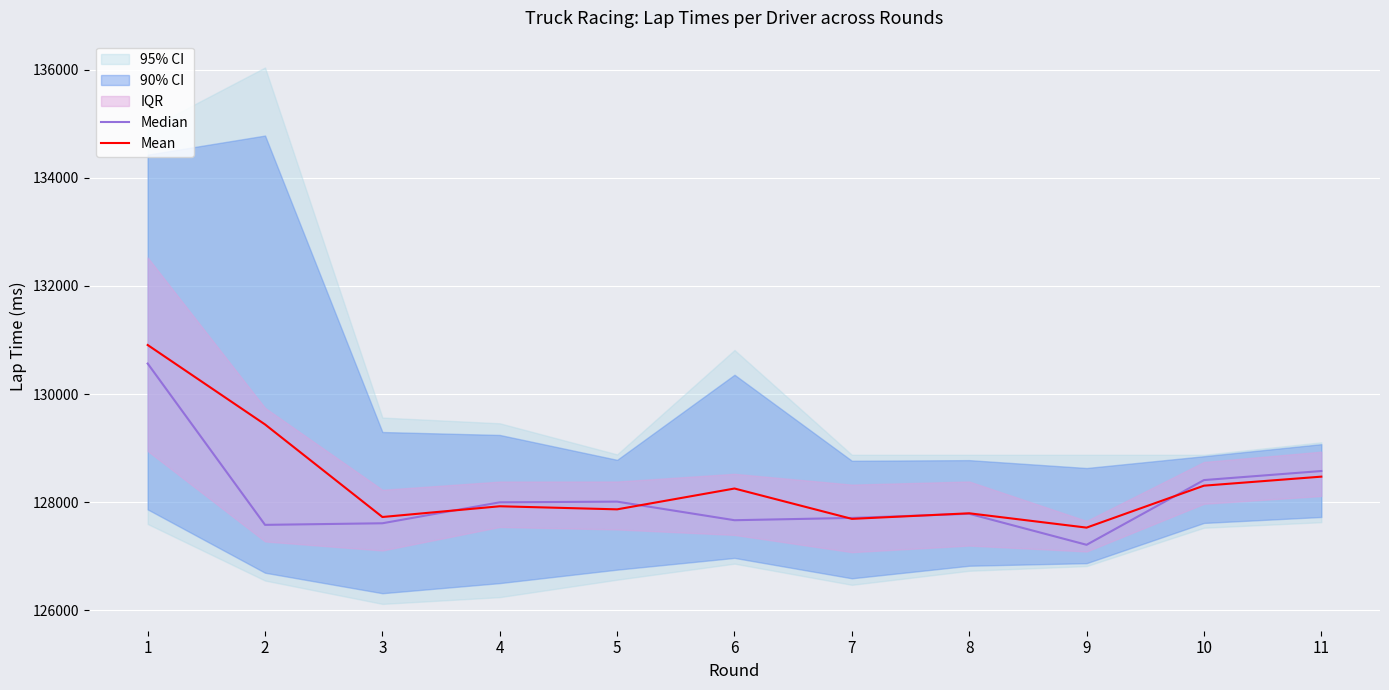

Reading left to right, extract all data points from this chart.

Median: 1=130564.0	2=127578.0	3=127607.5	4=127995.5	5=128008.0	6=127664.0	7=127706.5	8=127783.0	9=127209.0	10=128407.0	11=128574.5
Mean: 1=130907.2	2=129436.8	3=127723.5	4=127922.2	5=127865.2	6=128250.8	7=127689.0	8=127792.2	9=127527.0	10=128303.5	11=128470.5